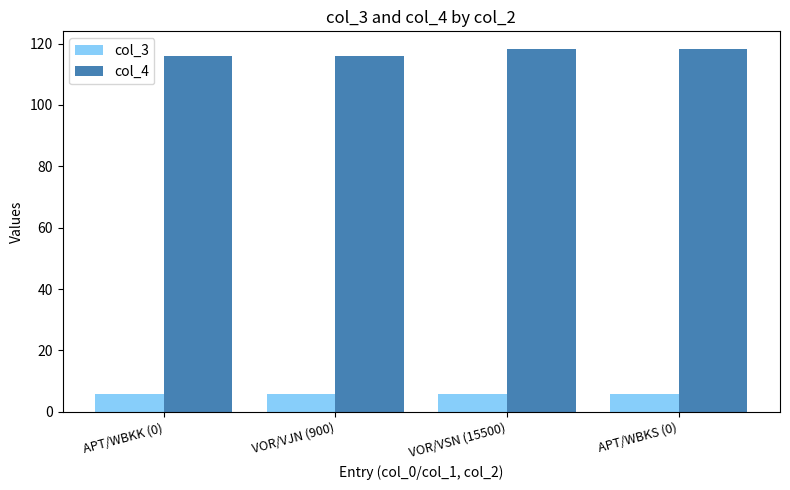

Rank the series by their average value, from highest to lowest.

col_4, col_3